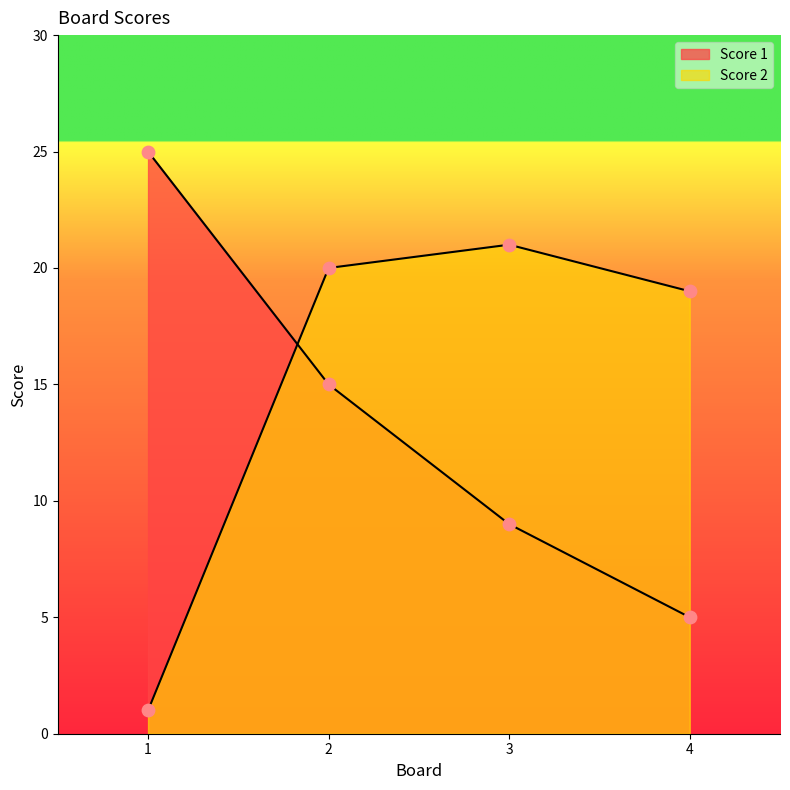

Which series contains the highest Y value?

Score 1